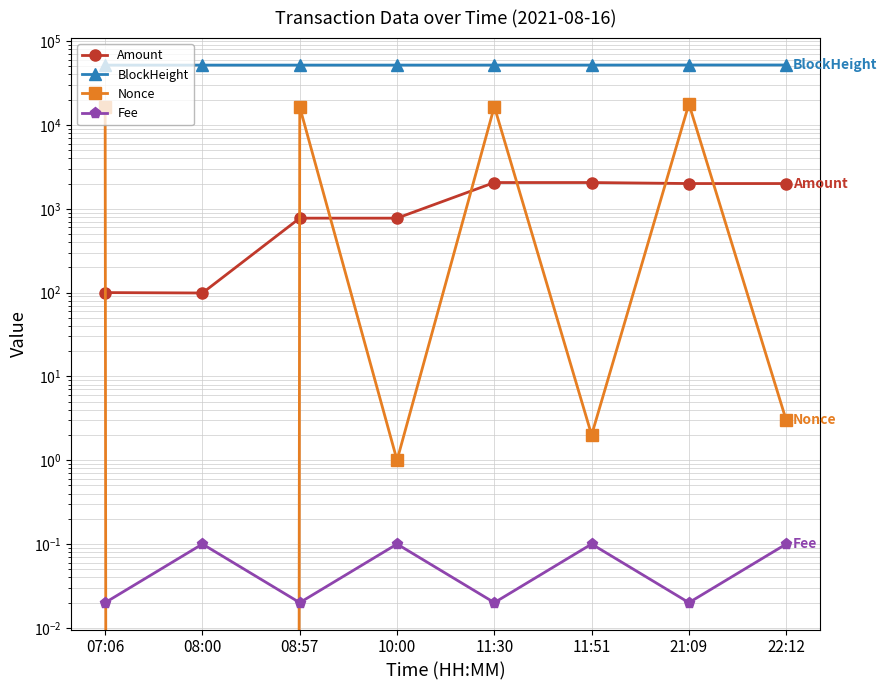

How many intersections are there between Amount and Nonce?

7